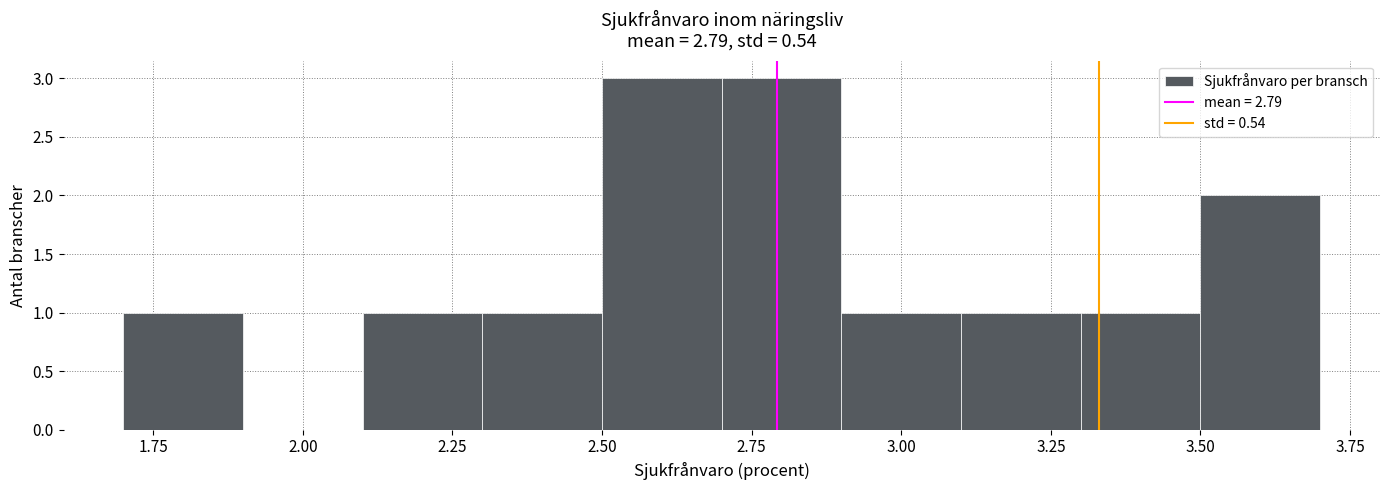

Reading left to right, list every bar in this chart as the range it spans on the x-axis followed by its height. The values are not printed on the chart, so give them approximately, as read against the axis.

1.7 to 1.9: 1
1.9 to 2.1: 0
2.1 to 2.3: 1
2.3 to 2.5: 1
2.5 to 2.7: 3
2.7 to 2.9: 3
2.9 to 3.1: 1
3.1 to 3.3: 1
3.3 to 3.5: 1
3.5 to 3.7: 2